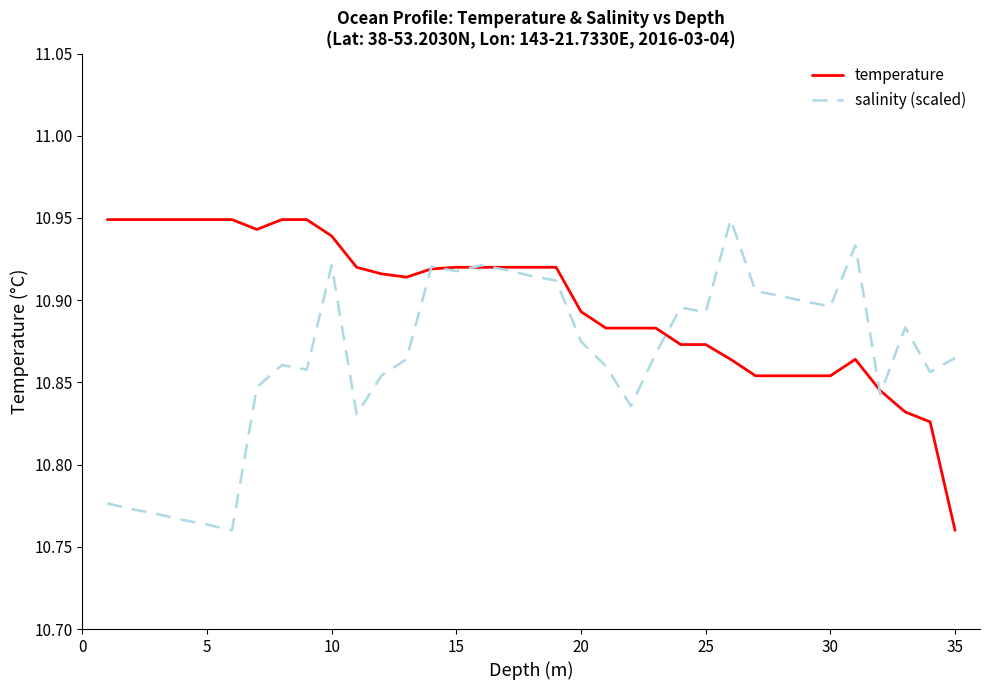

Which series has the largest total across all categories?

temperature